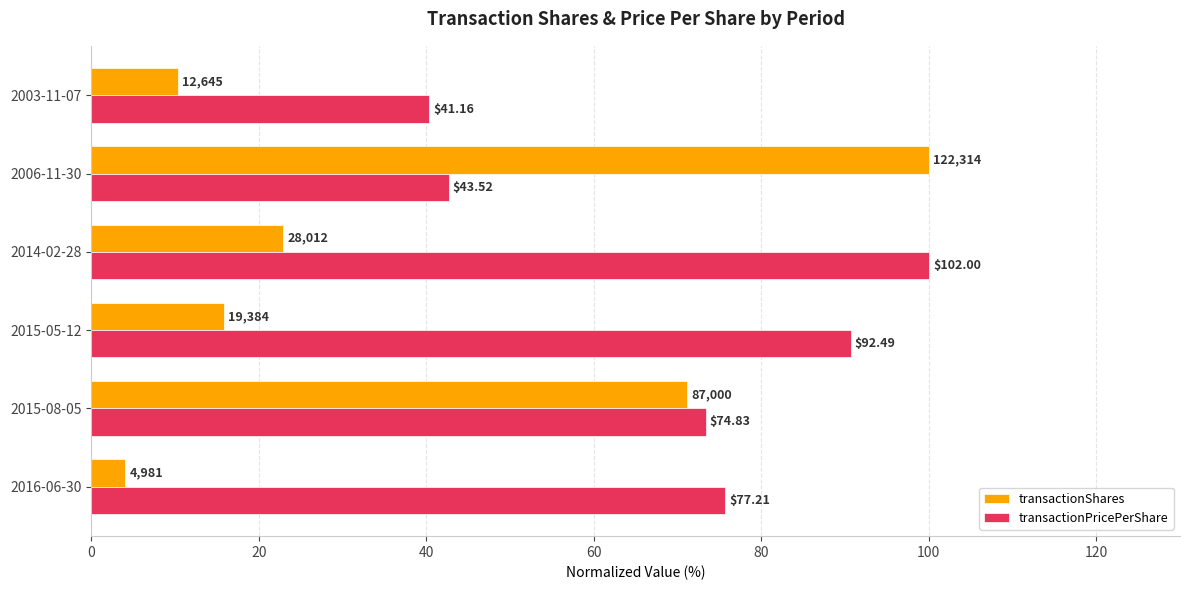

What are all the series names shown in the legend?

transactionShares, transactionPricePerShare